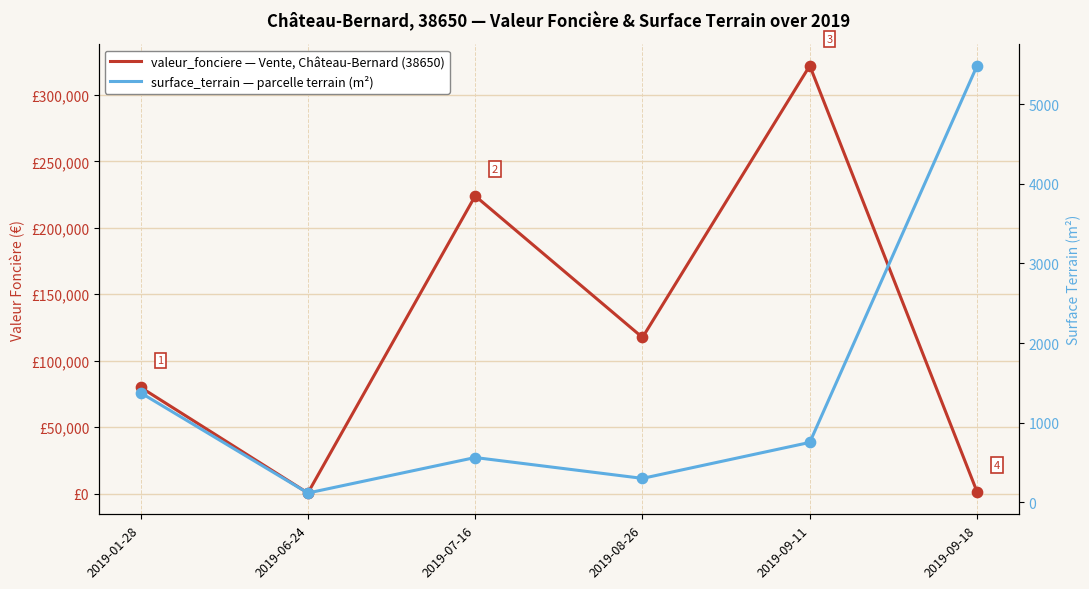

At which category is the sum across all series the highest?

2019-09-11